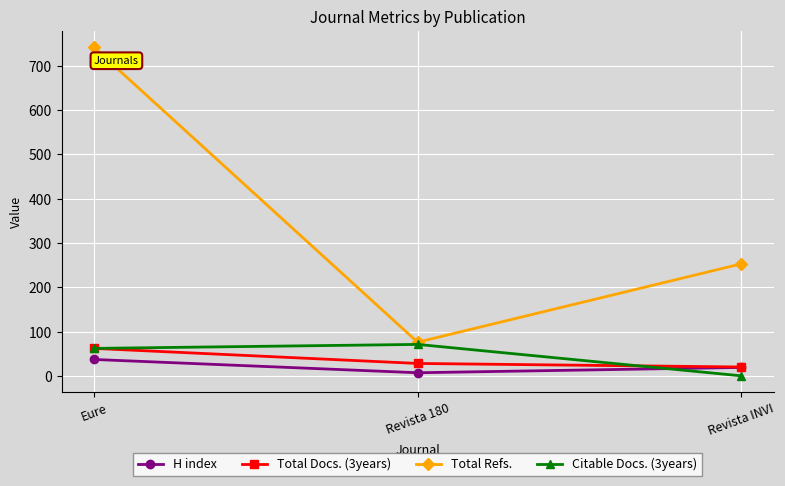

At which label does Total Refs. first exceed 253?

Eure